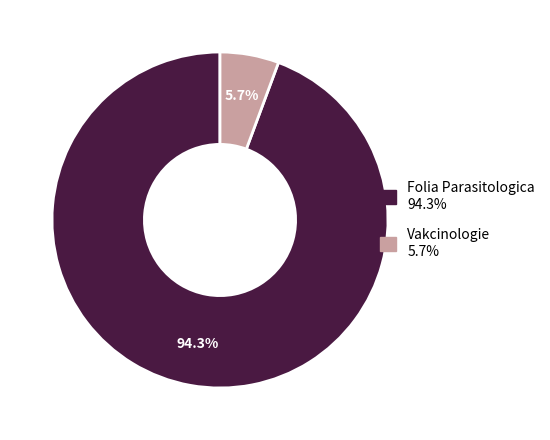

Which slice is the smallest?

Vakcinologie